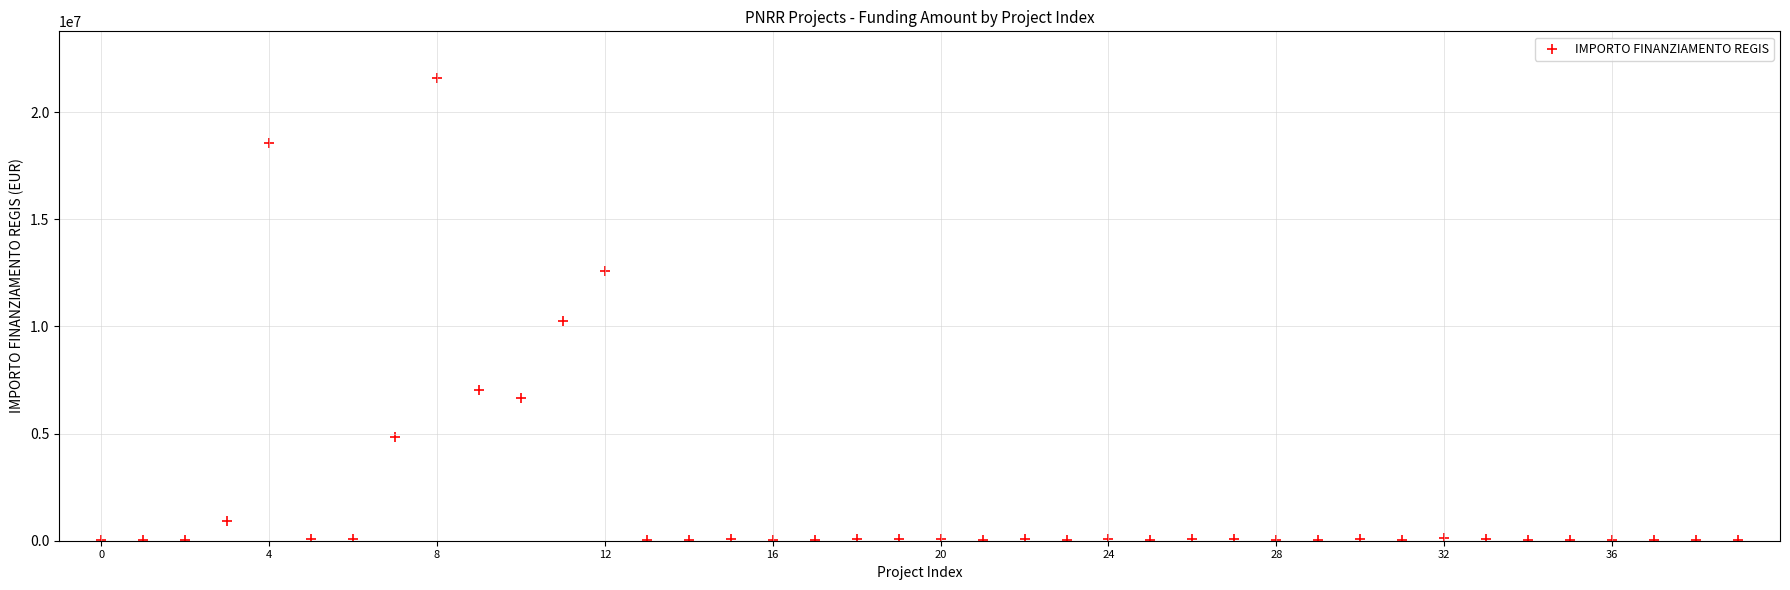

What Y value in the scatter plot is closest to 10820342?

10267188.0